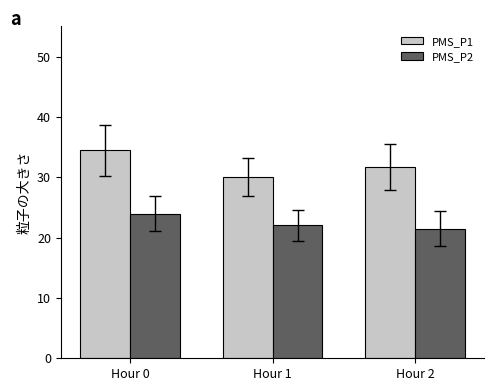

Is the value of PMS_P2 at Hour 0 greater than the value of PMS_P1 at Hour 2?

No